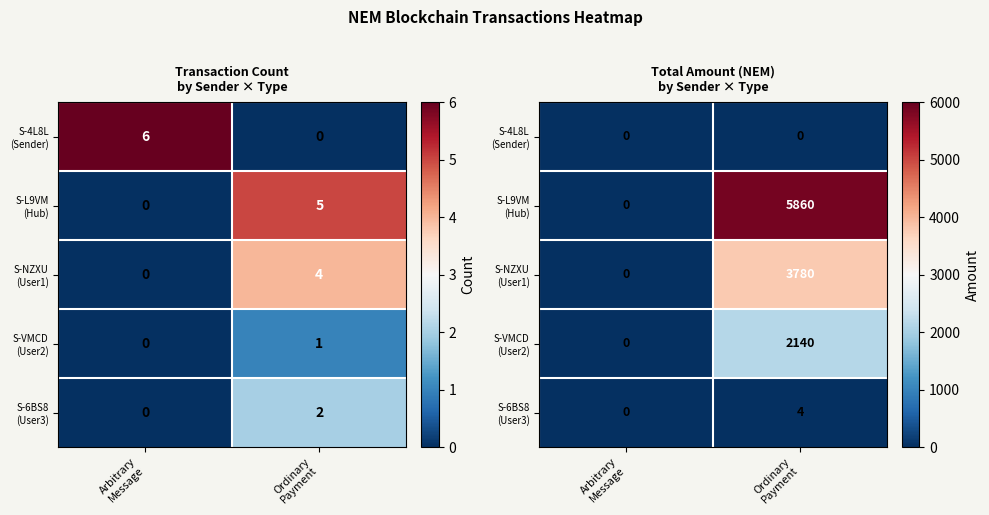

Which category has the highest value in the S-VMCD (User2) series?

Ordinary Payment